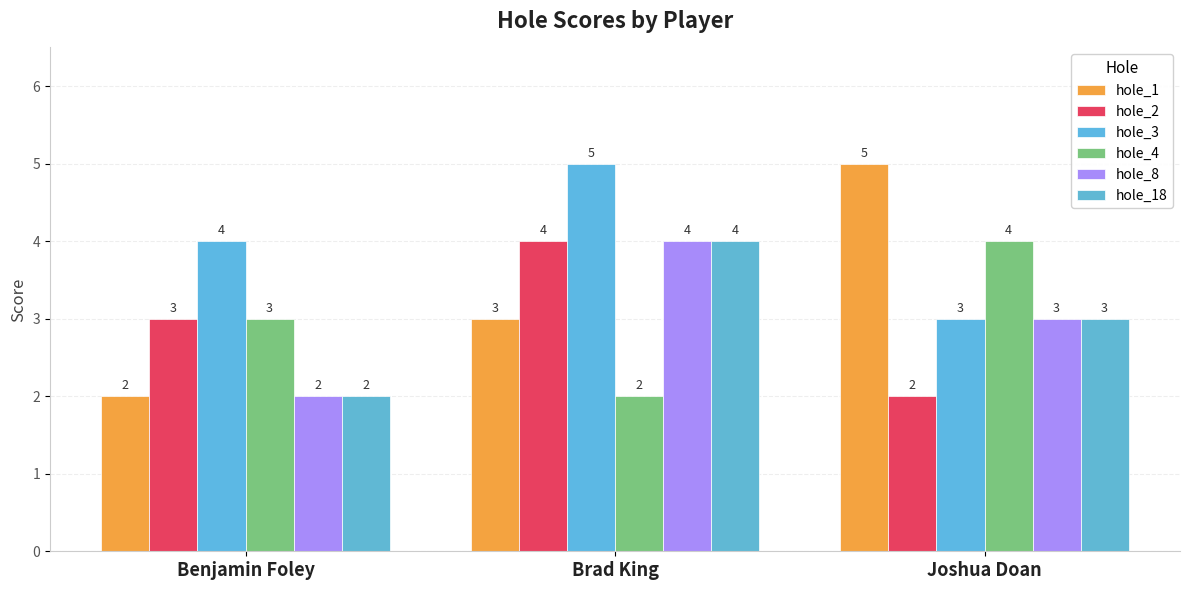

What is the label of the 1st bar from the right?

Joshua Doan